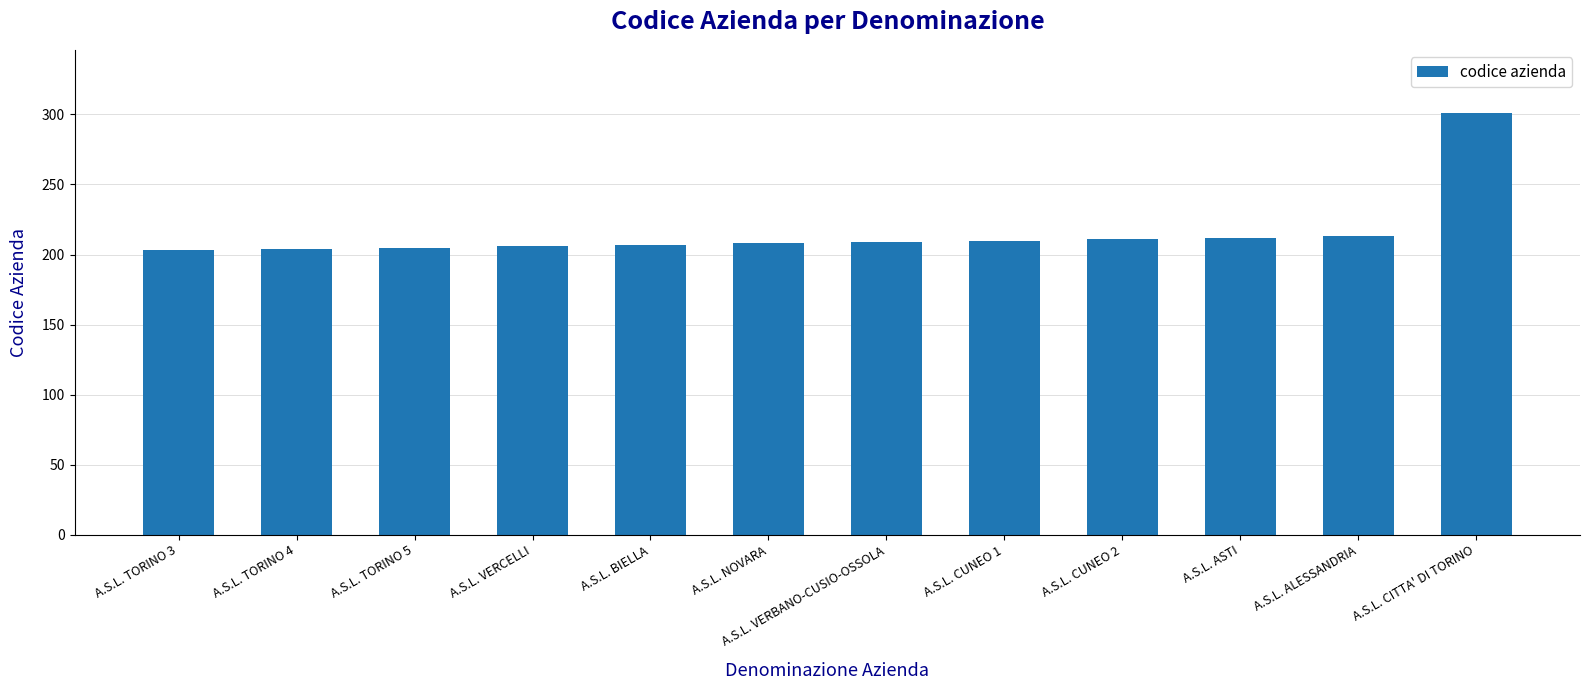

What is the smallest value displayed?

203